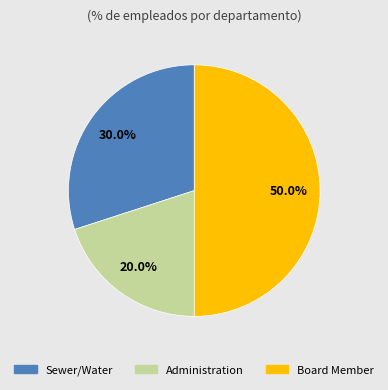

True or false: Board Member accounts for 50% of the total.

True